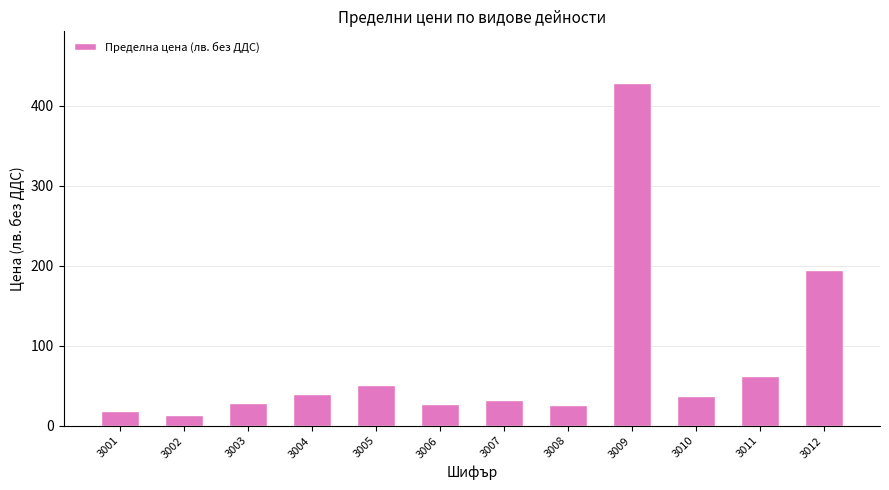

How many values exceed 37?

6